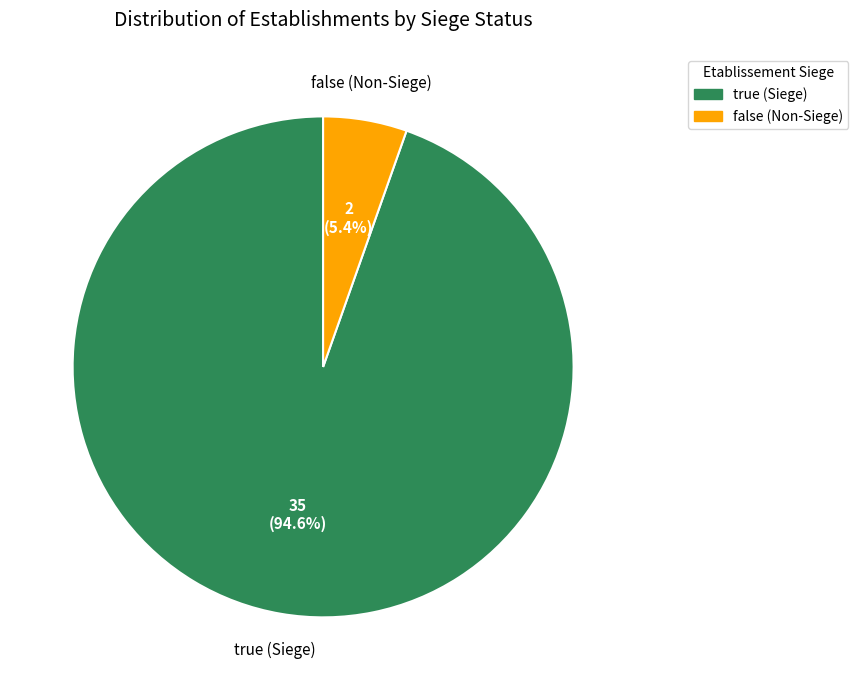

Rank the categories by value from highest to lowest.

true, false